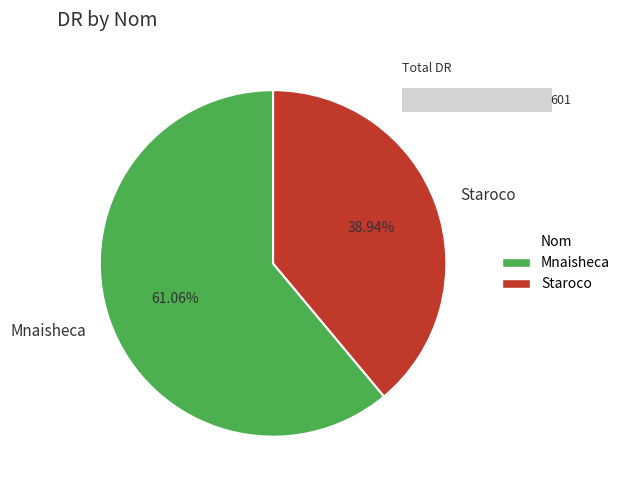

To the nearest percent, what percentage of the pie is Staroco?

39%